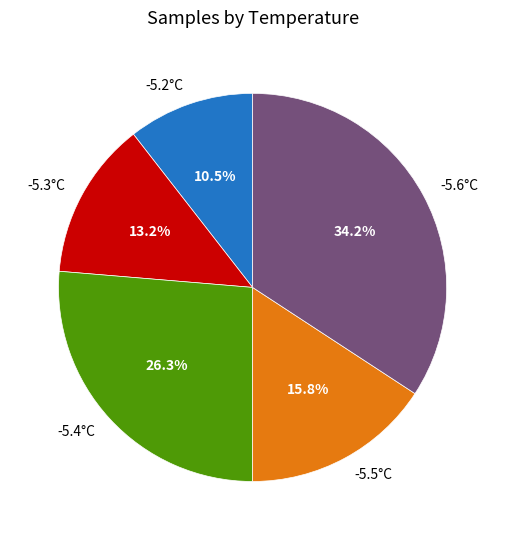

What is the ratio of the value at -5.2°C to the value at -5.4°C?

0.4